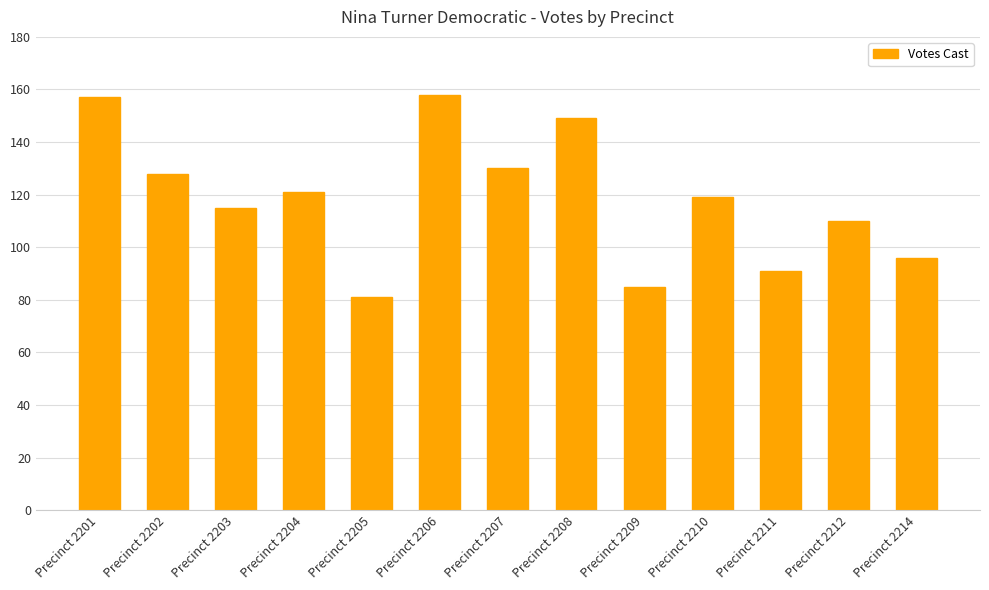

How many bars are there in total?

13